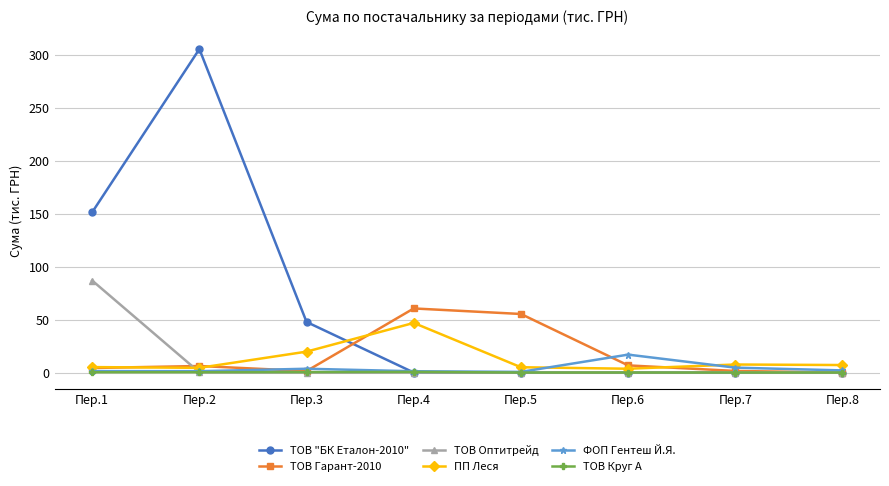

True or false: ТОВ Гарант-2010 has more than 2 interior local peaks.

False